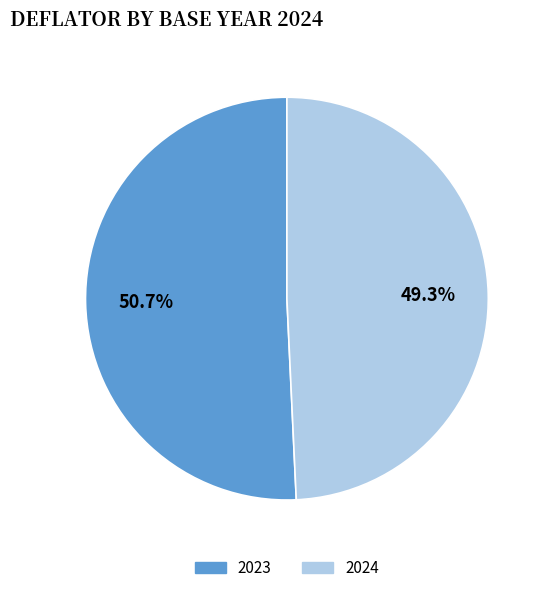

The 2024 slice represents 49% of the pie. True or false?

True